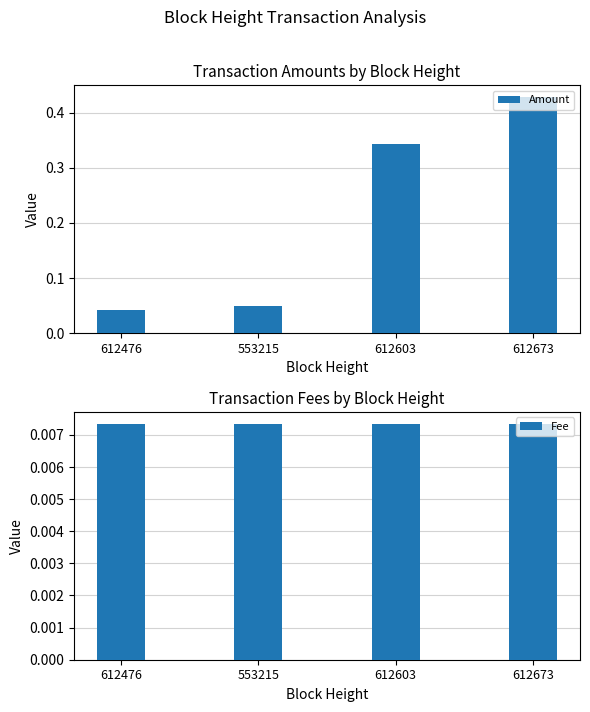

At which category does the chart reach its minimum across all series?

612476